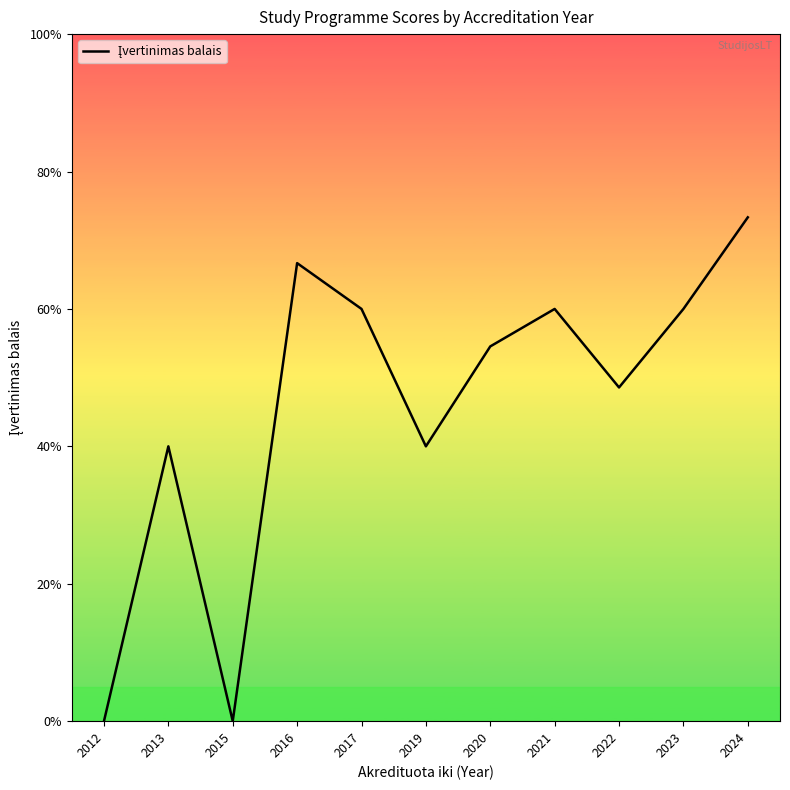

What is the value of the 10th point from the left?

3.0